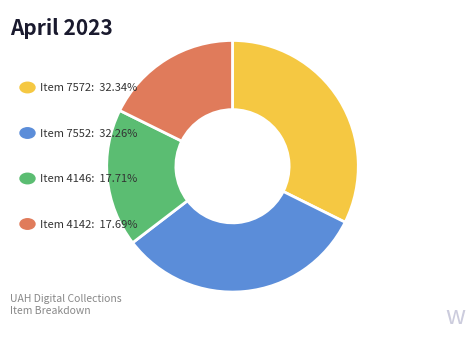

Is there a majority slice in this chart?

No